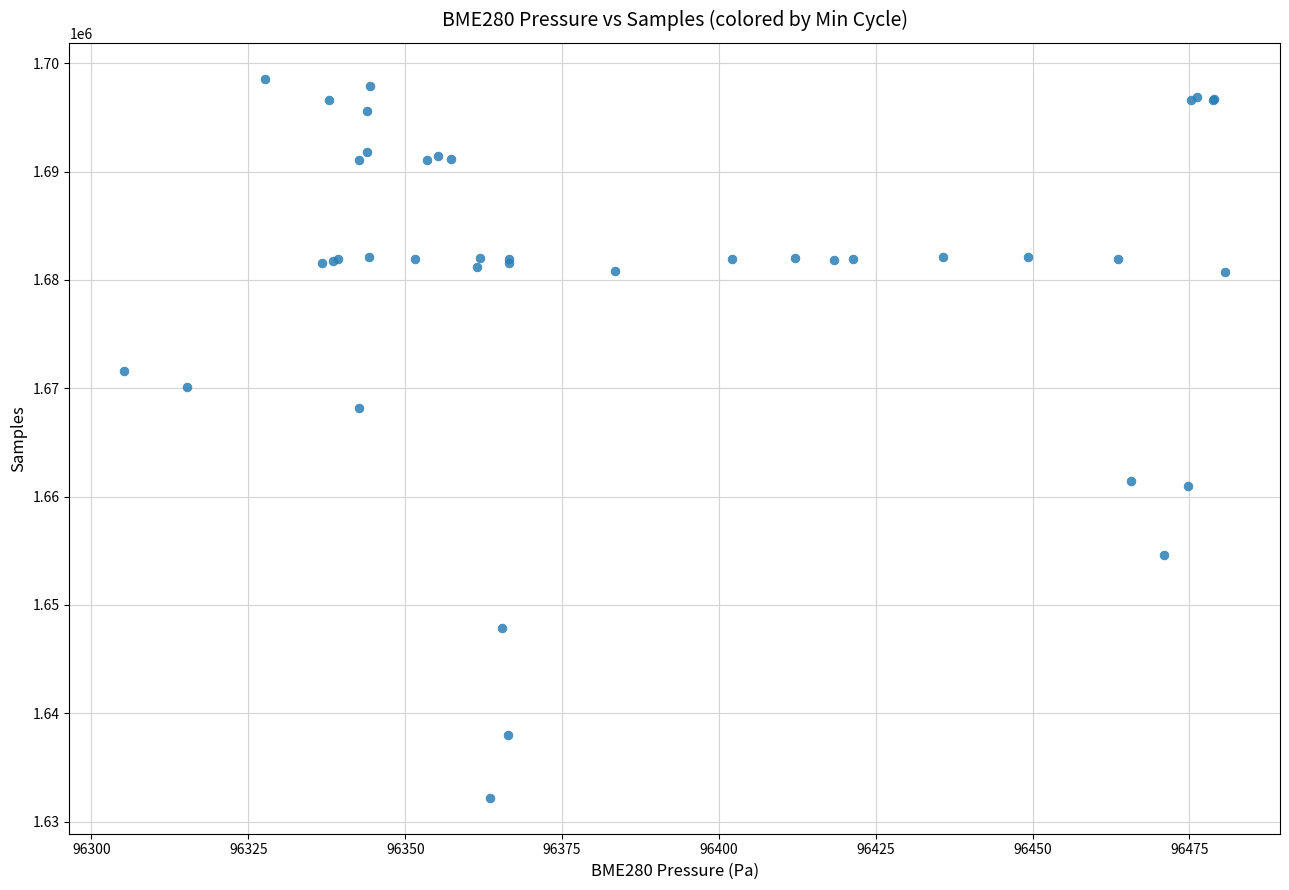

What Y value in the scatter plot is closest to 1665383?

1668142